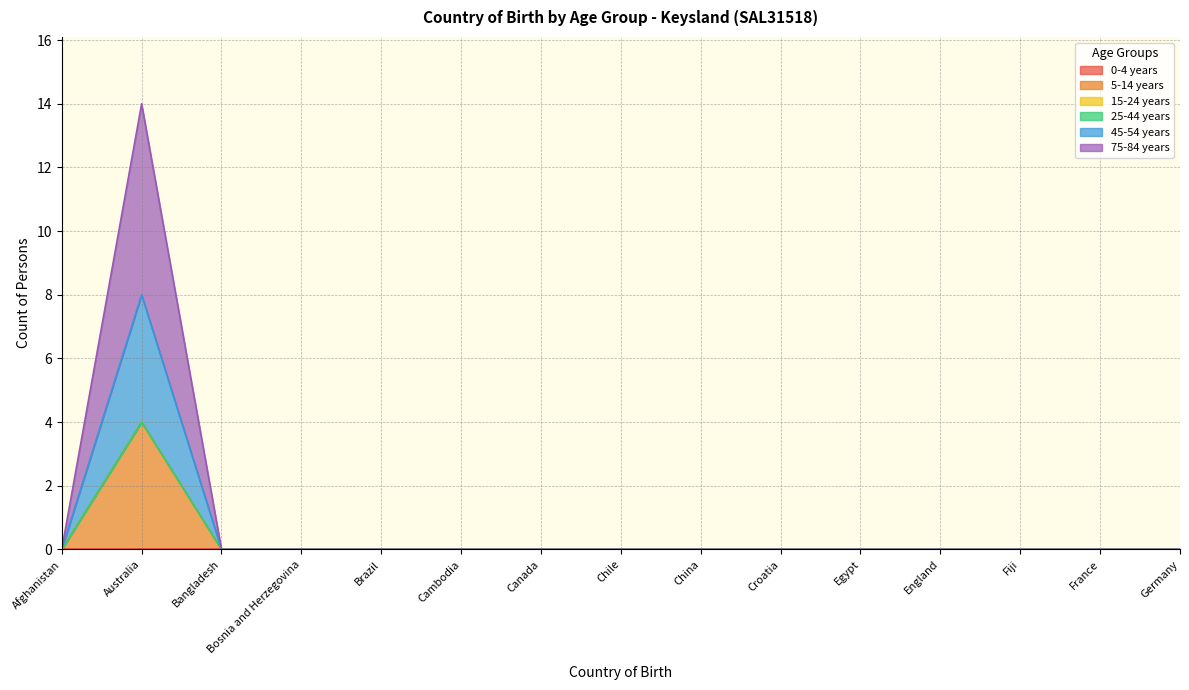

List the series in order of their peak value, lowest first.

5-14 years, 45-54 years, 75-84 years